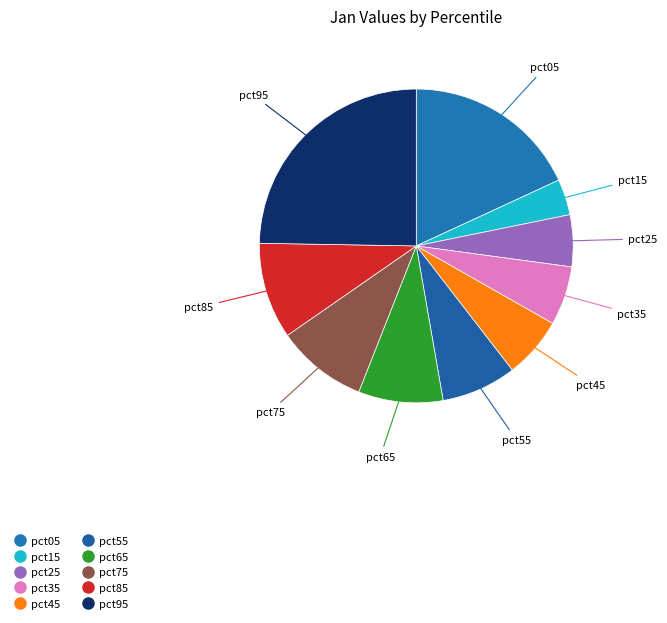

Is pct85 the majority of the pie?

No